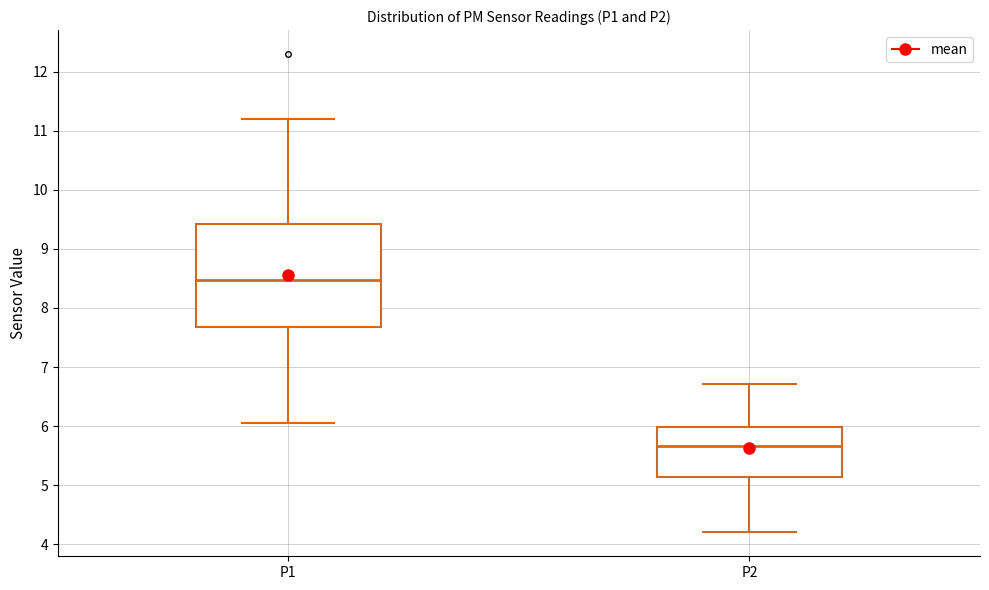

Reading left to right, read every box against the y-axis: the position of its median line, the range the box covers, and the ends of its whiskers. The values are not printed on the chart, so give them approximately, as read against the axis.

P1: median 8.5, box 7.7 to 9.4, whiskers 6.1 to 11.2
P2: median 5.7, box 5.1 to 6.0, whiskers 4.2 to 6.7